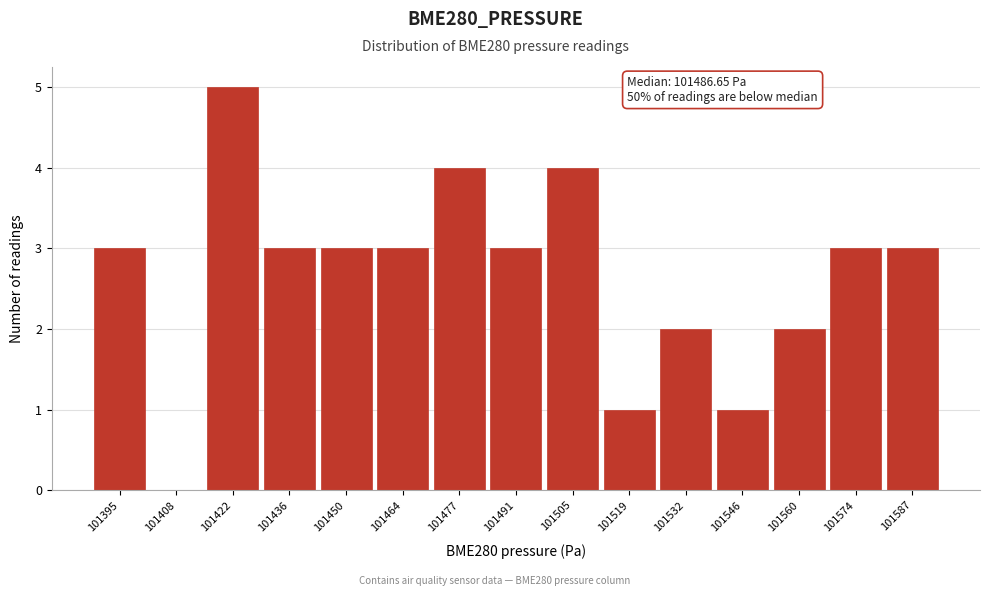

Reading left to right, transcribe all the data shown in this chart.

101395=3	101408=0	101422=5	101436=3	101450=3	101464=3	101477=4	101491=3	101505=4	101519=1	101532=2	101546=1	101560=2	101574=3	101587=3